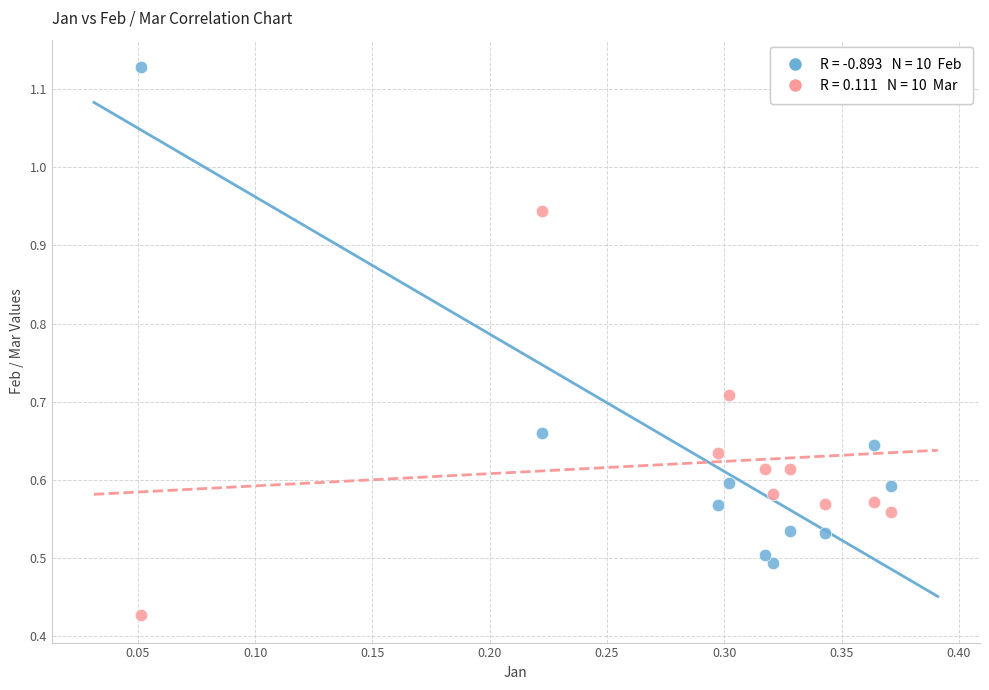

Across all data points, what is the range of X values (max minus min)?

0.3